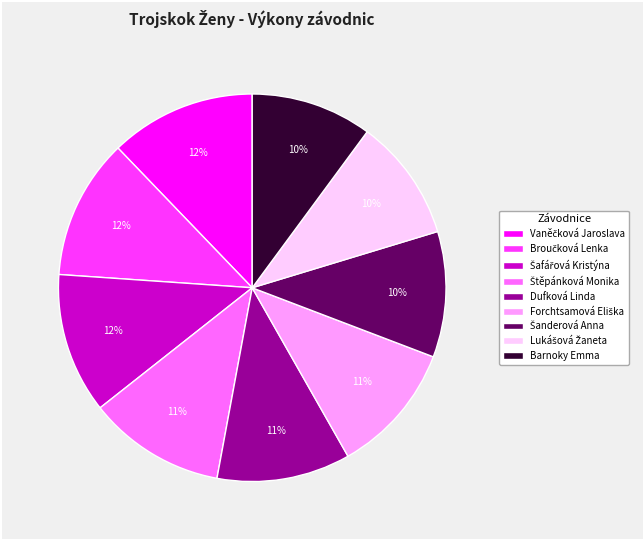

To the nearest percent, what is the difference between the largest and smallest slice percentages?

2%